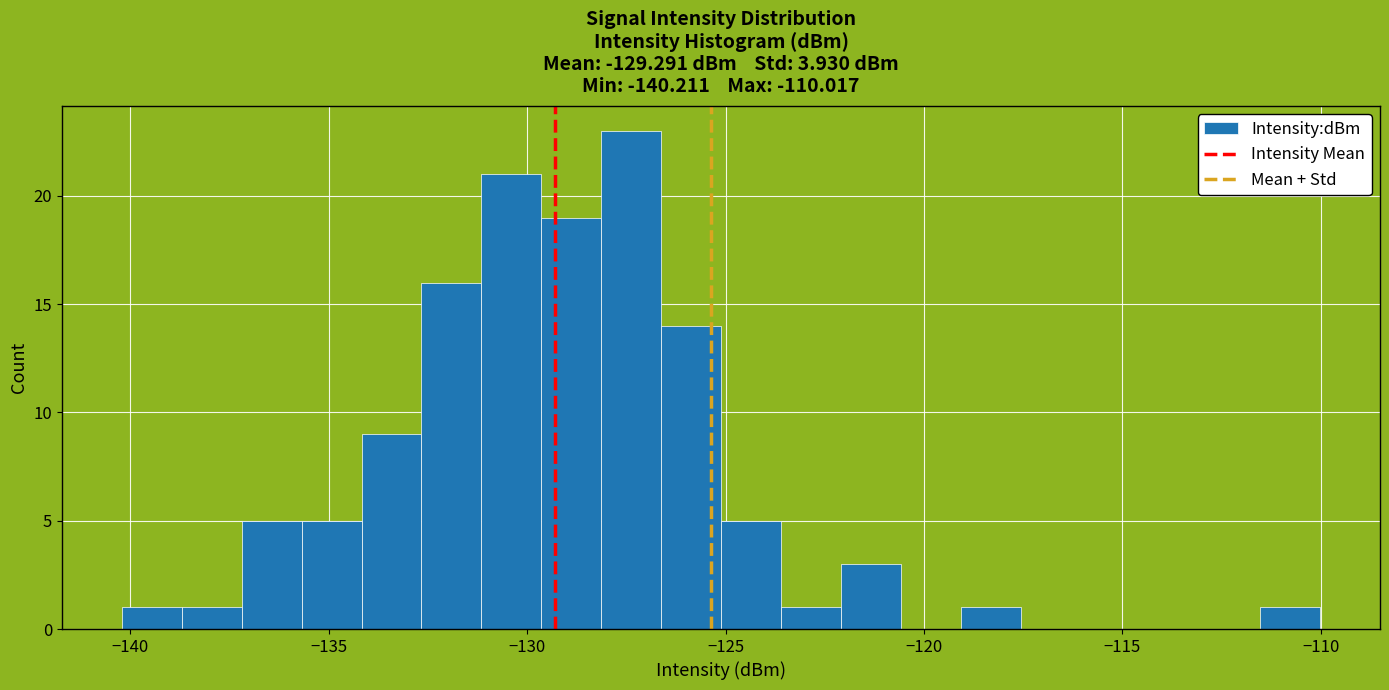

Around what value on the x-axis is the tallest bar? Give the approximate position of its centre, as read against the axis.

-127.5